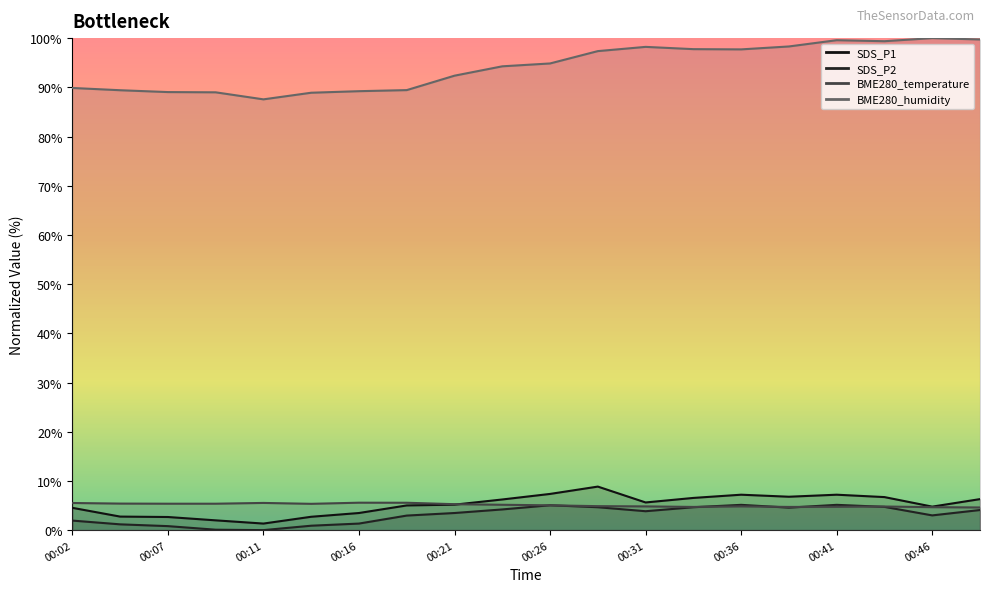

Is it true that BME280_temperature equals 5.2 at 00:24?

True